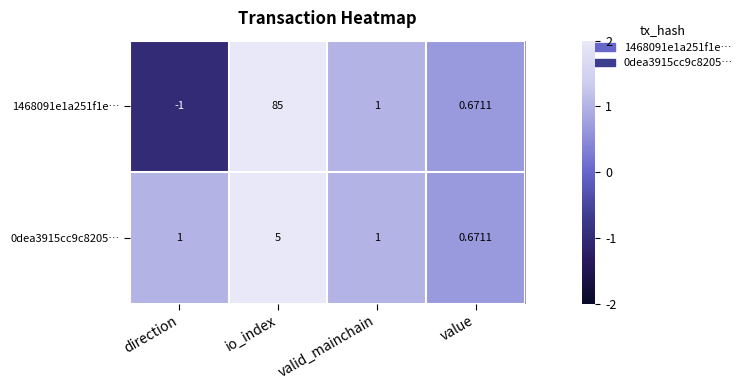

At which category is the sum across all series the highest?

io_index